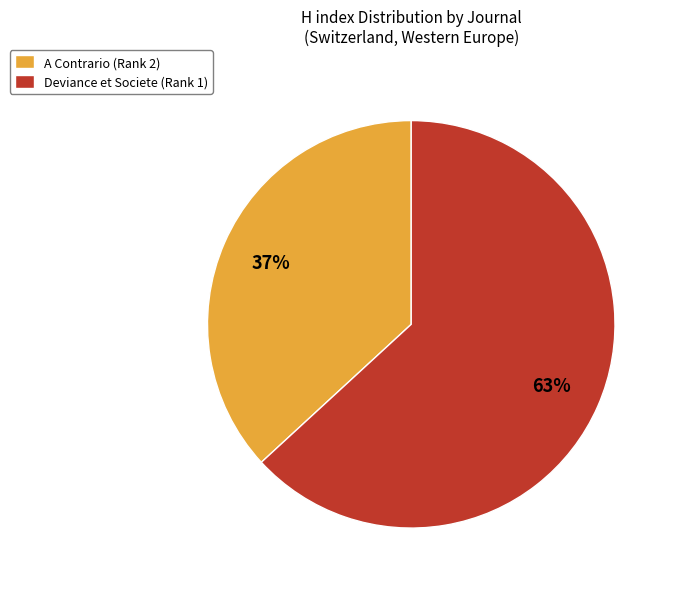

To the nearest percent, what is the average slice percentage?

50%